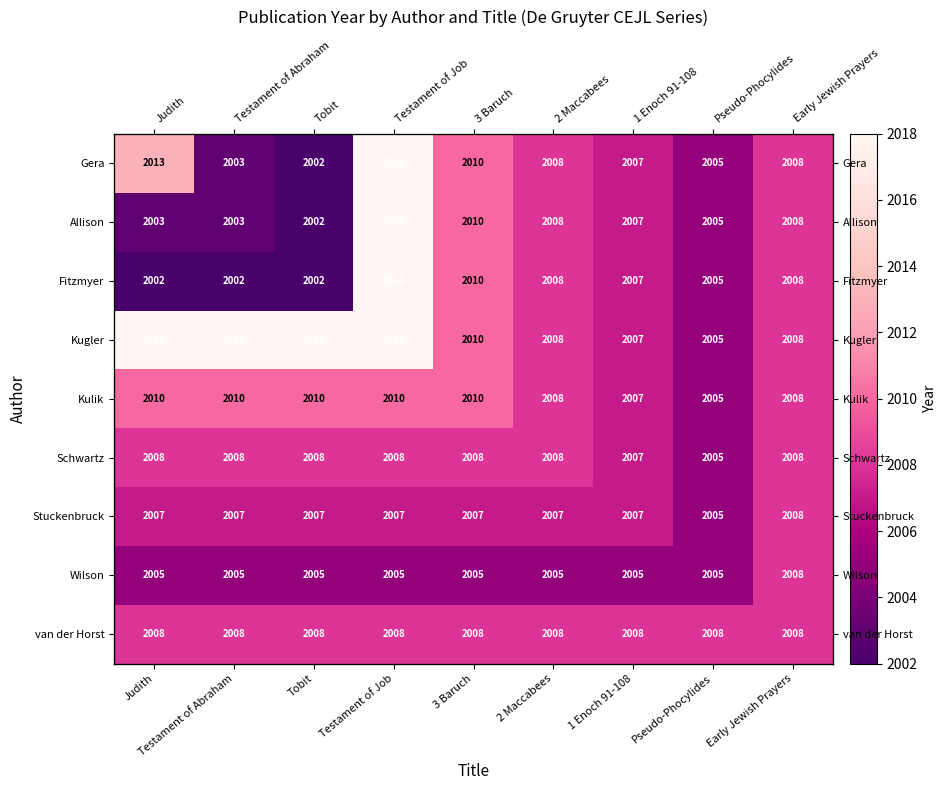

True or false: Stuckenbruck has a value of 2007 at Testament of Job.

True